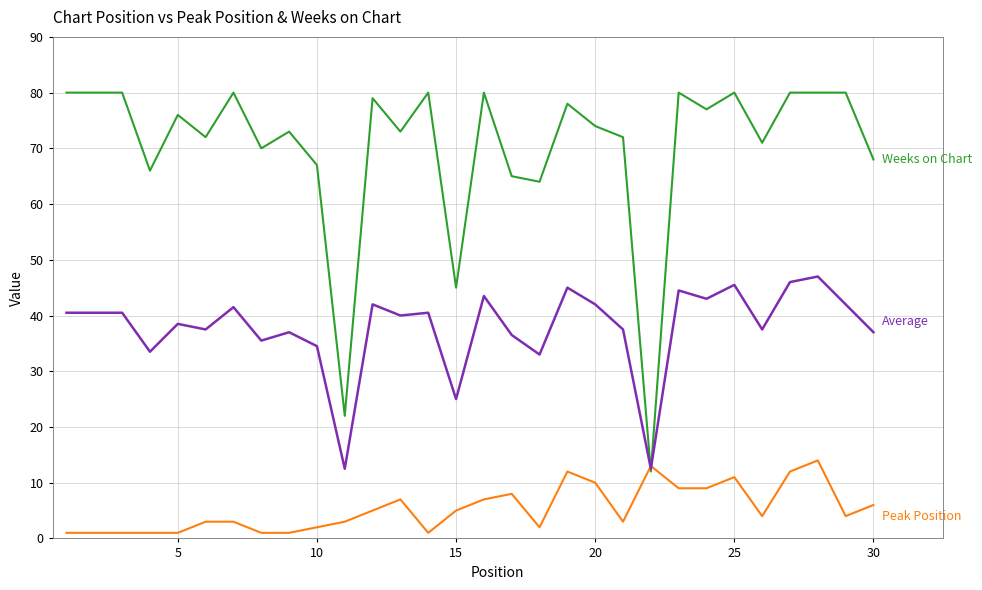

What is the maximum value shown in the chart?

80.0